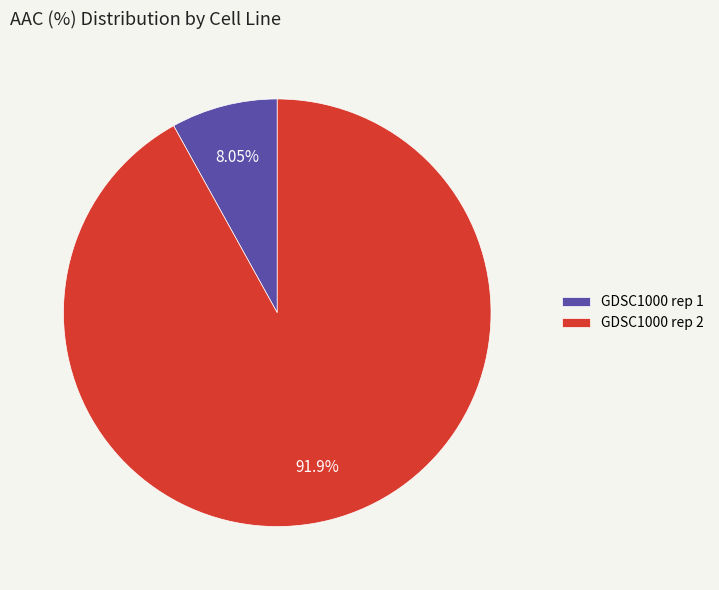

The GDSC1000 rep 1 slice represents 8% of the pie. True or false?

True